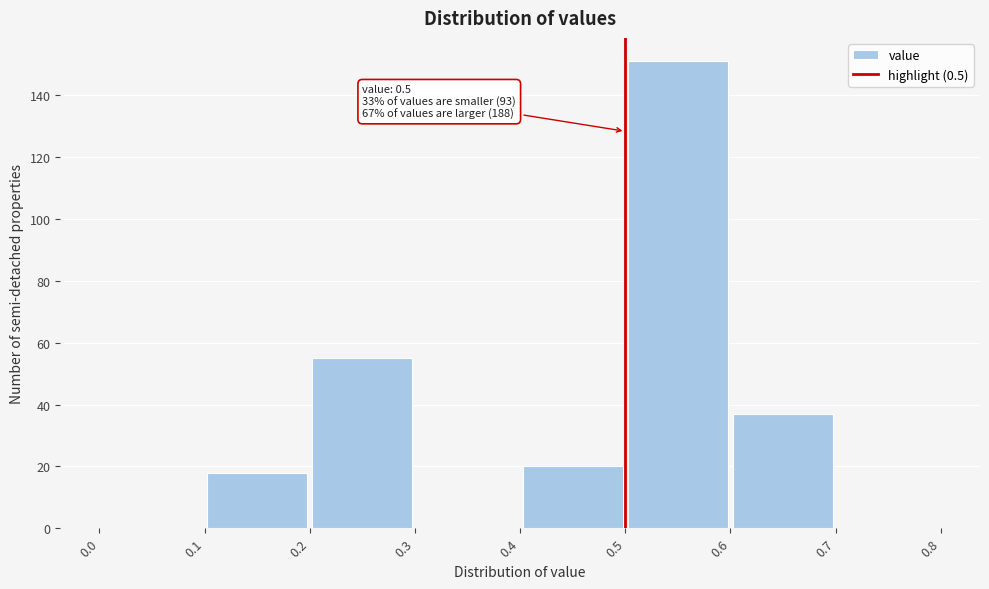

Which range on the x-axis has the tallest bar?

0.5 to 0.6